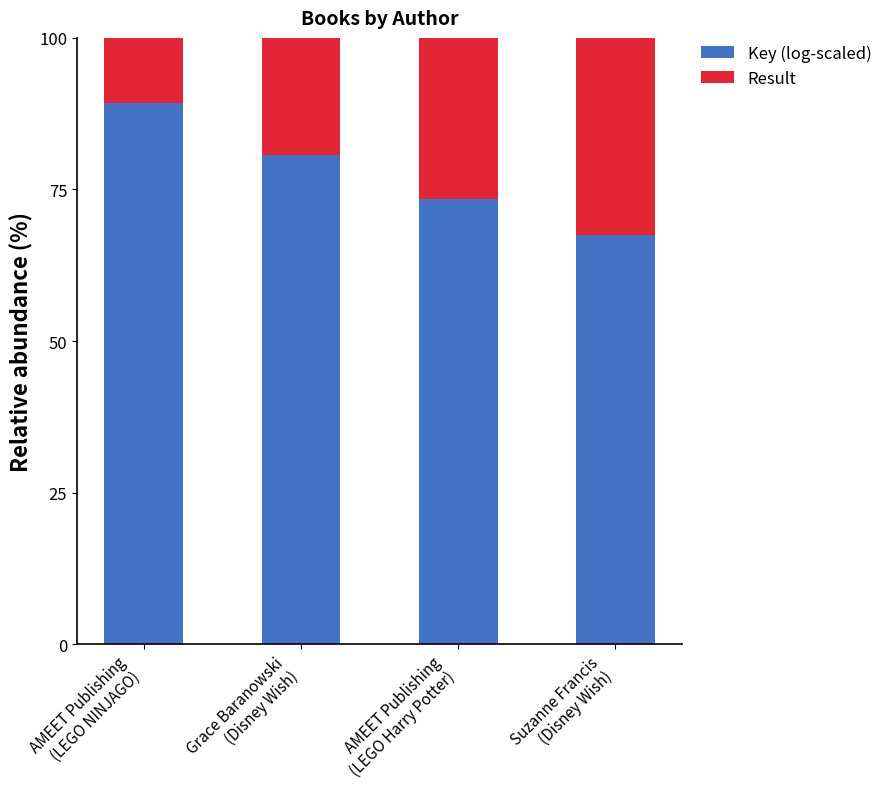

Is it true that Key (log-scaled) equals 73.5 at AMEET Publishing
(LEGO Harry Potter)?

True